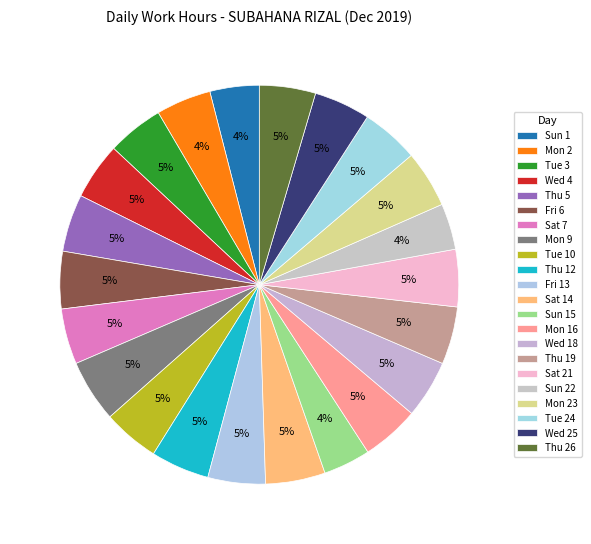

Is there a majority slice in this chart?

No